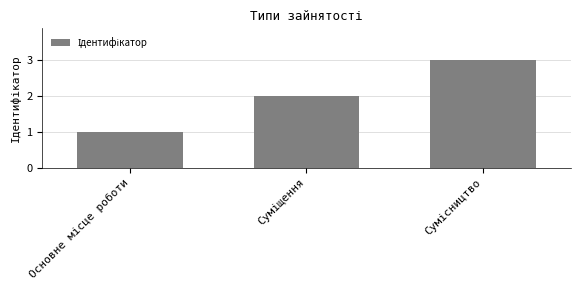

What is the greatest value displayed?

3